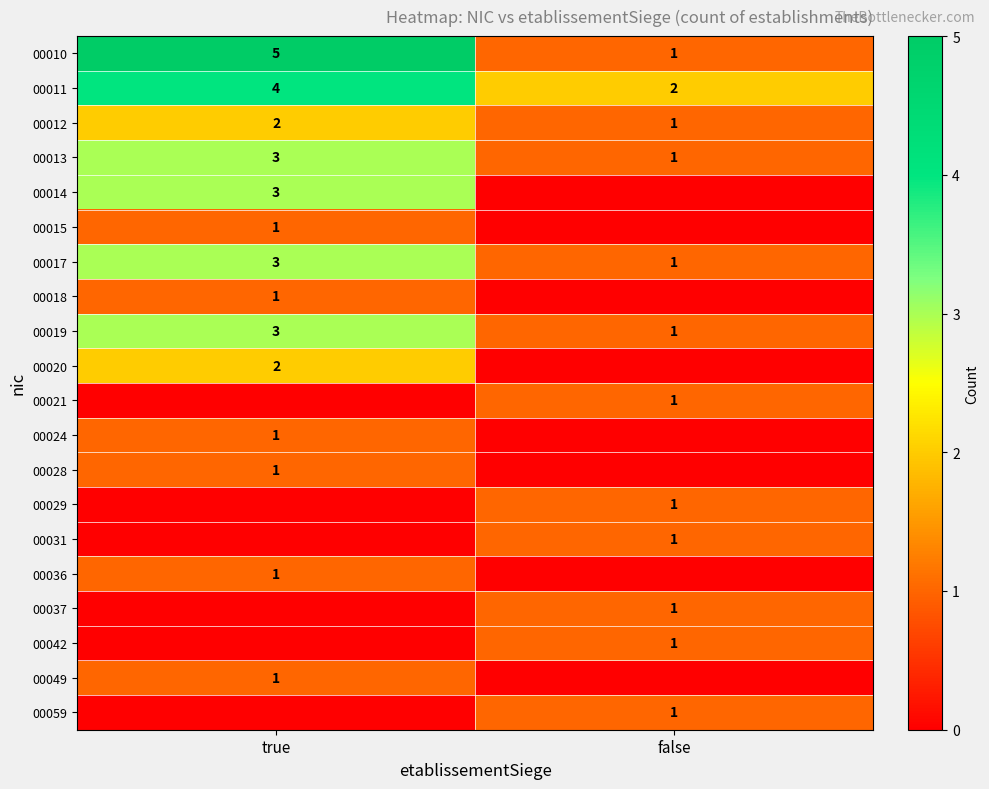

The value of 00019 at true is 3. True or false?

True